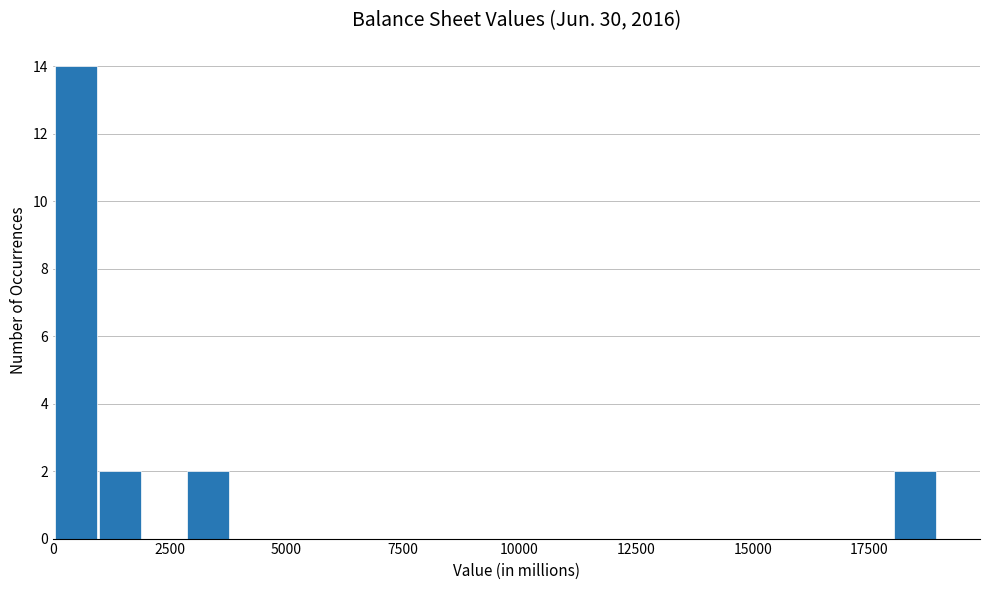

Around what value on the x-axis is the tallest bar? Give the approximate position of its centre, as read against the axis.

500